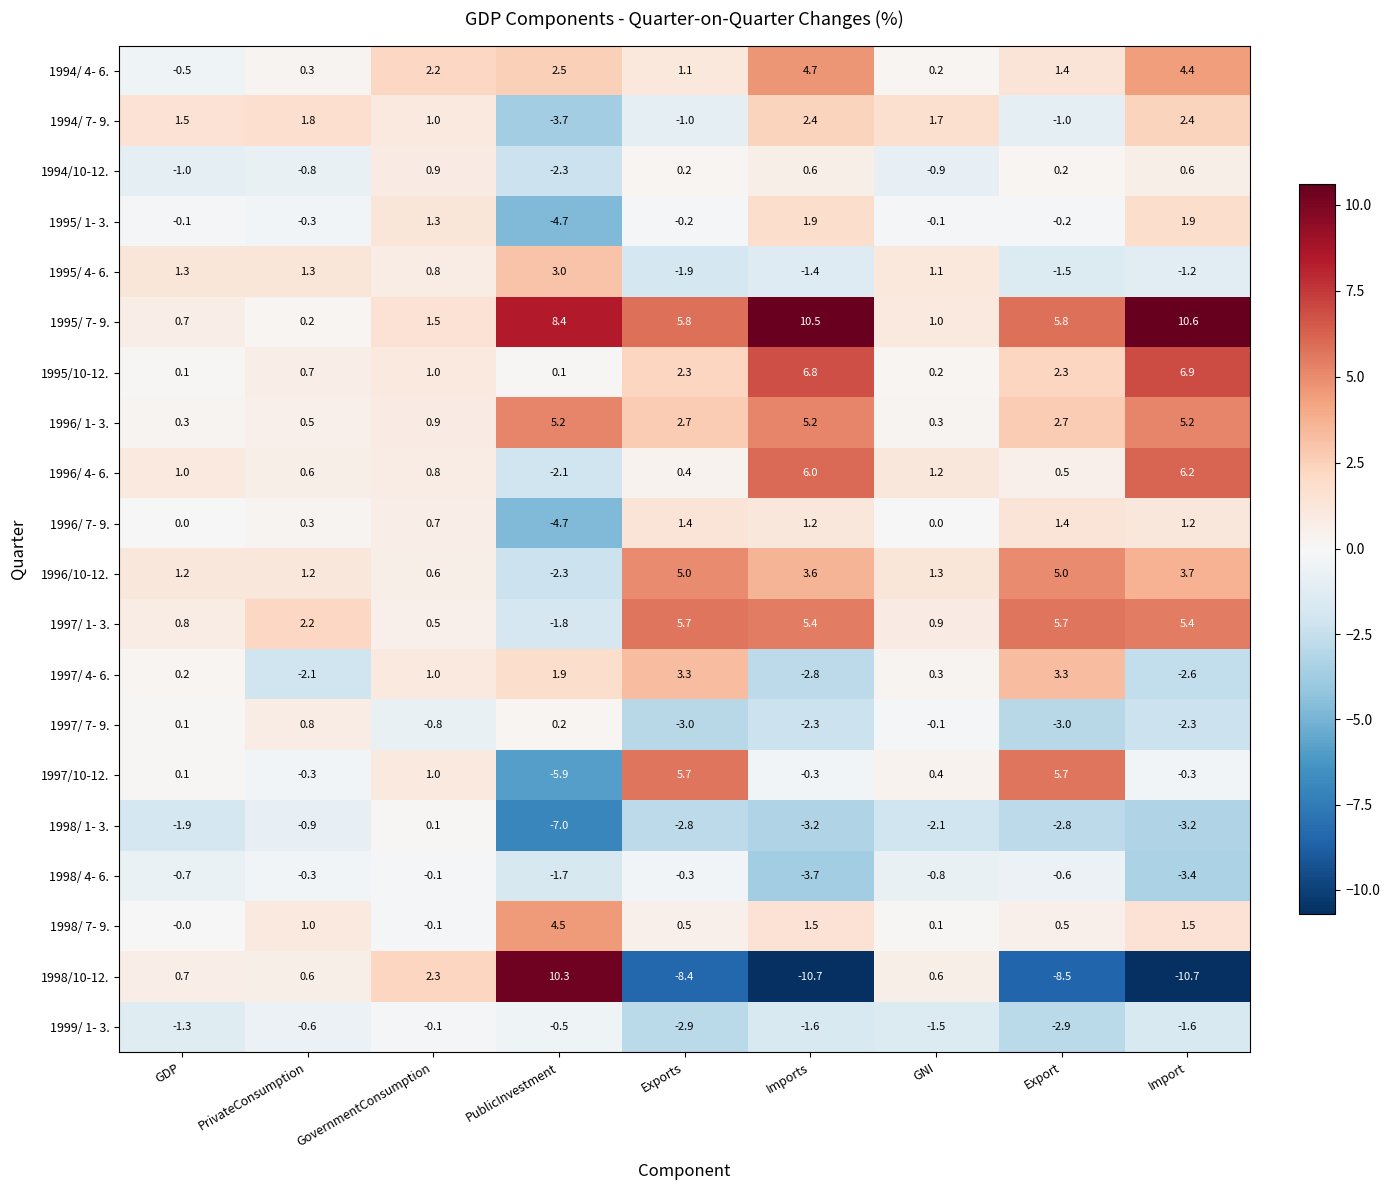

What is the spread (max minus min) of values at Import?

21.3